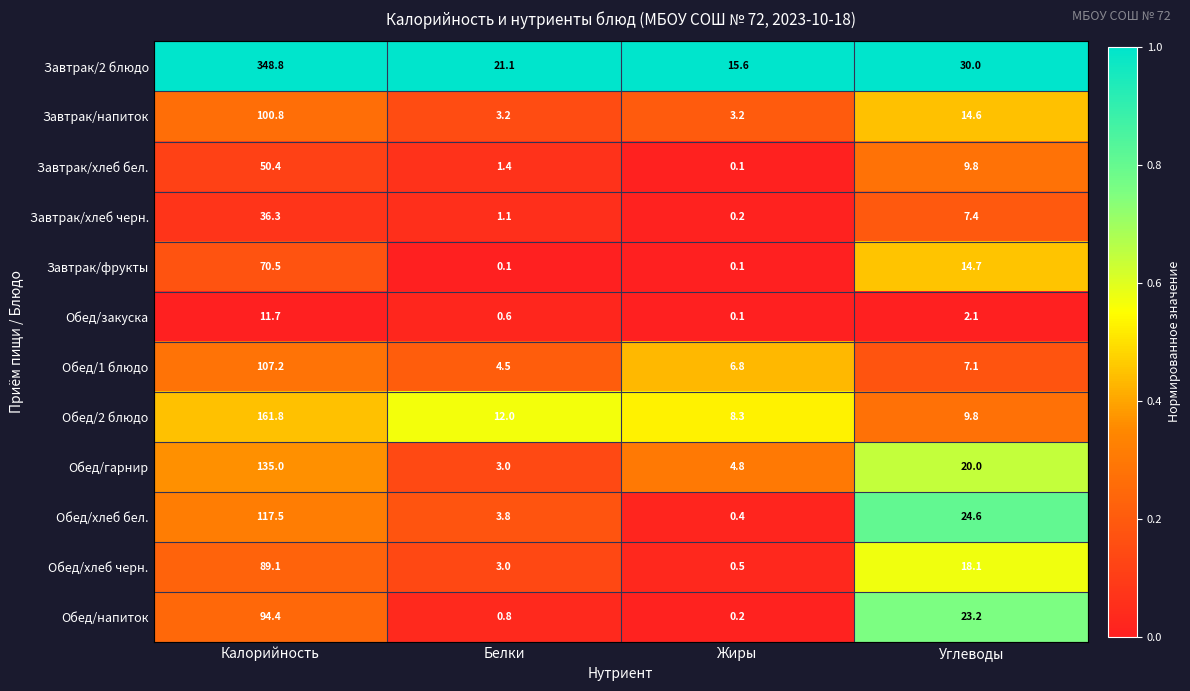

At which label does Обед/напиток reach its peak?

Калорийность